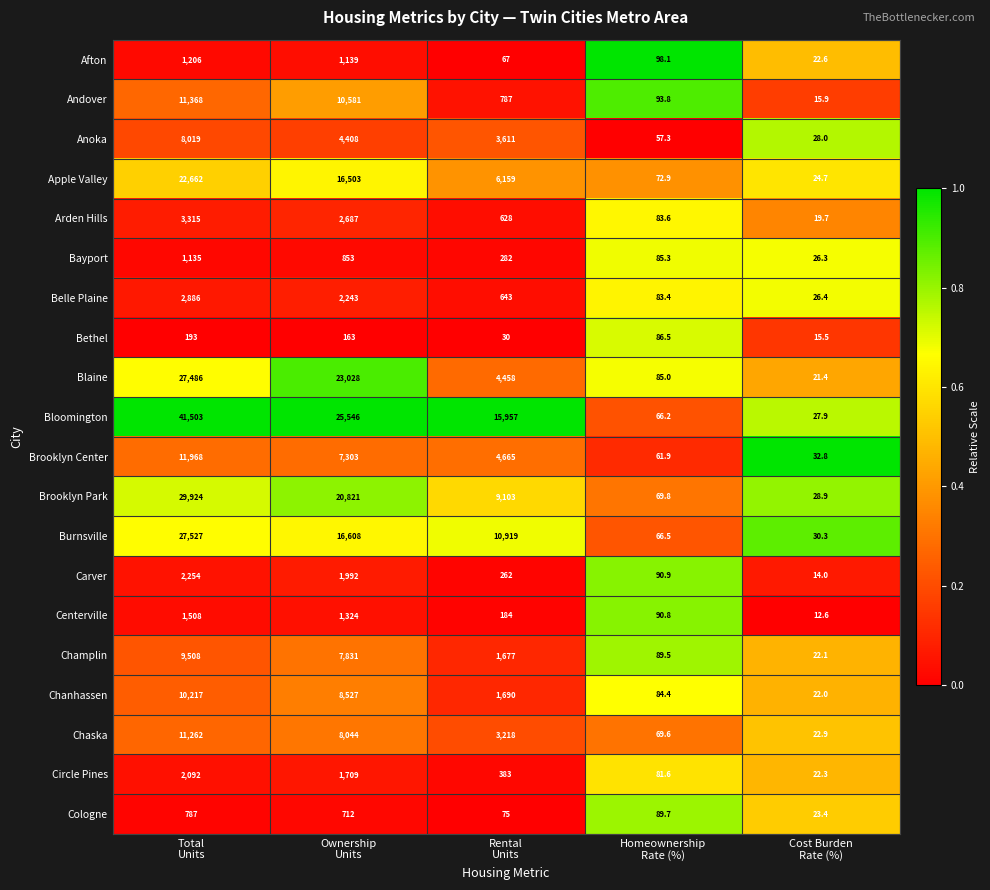

What is the difference between the maximum and minimum values in the Bloomington series?

41475.1